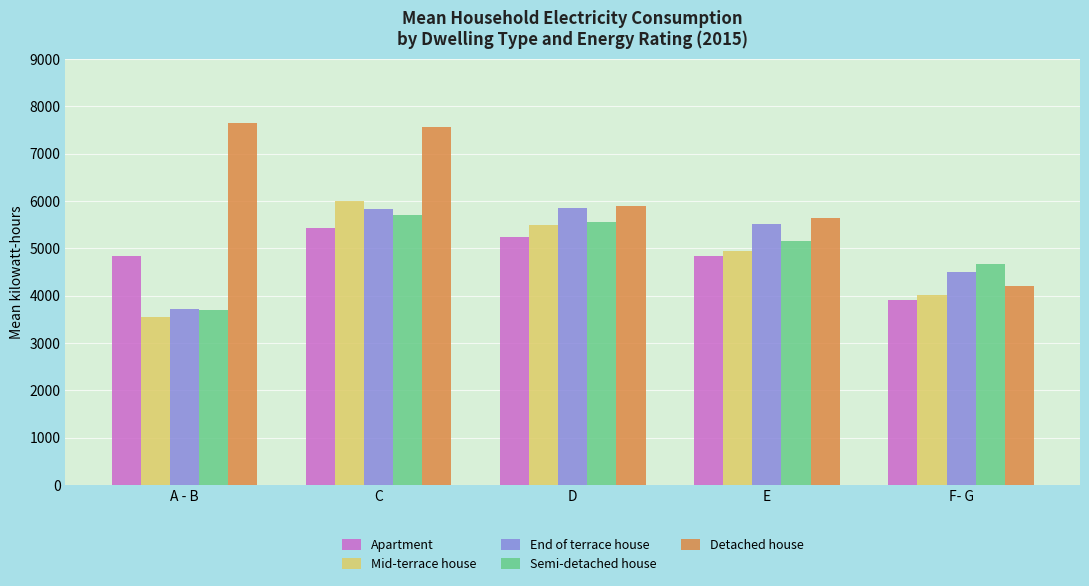

How many Mid-terrace house values are between 4019 and 5501?

3